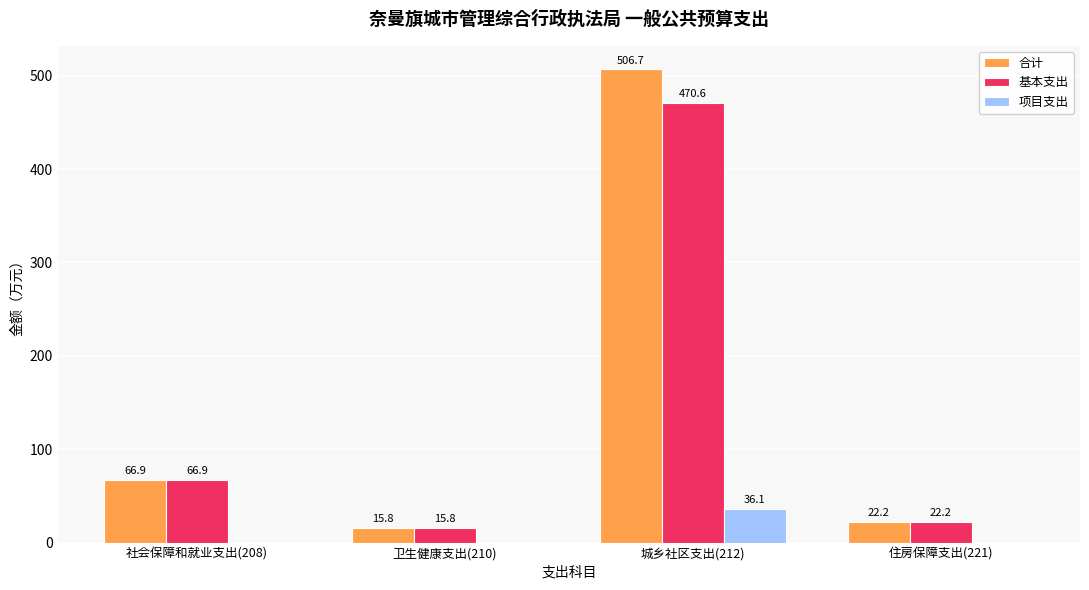

Which series has the largest total across all categories?

合计